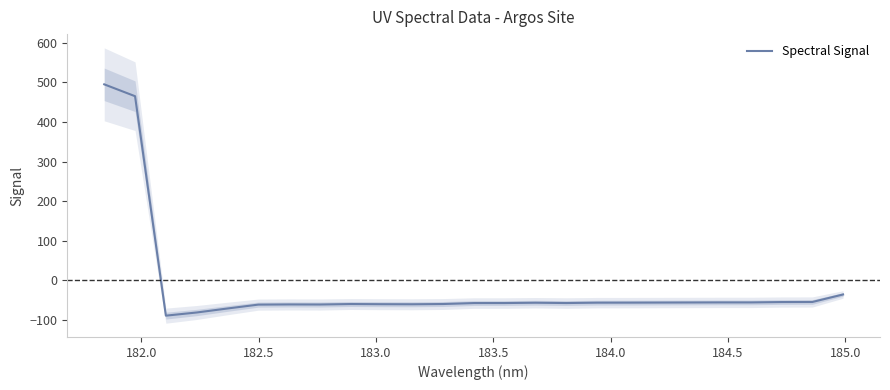

What is the minimum value for Spectral Signal?

-89.3